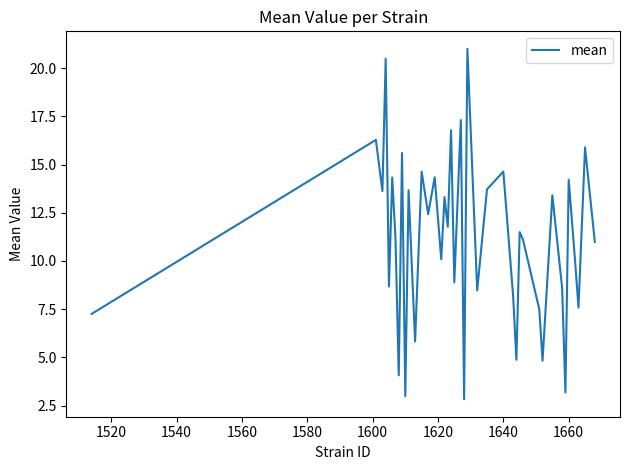

What is the maximum value shown in the chart?

21.0